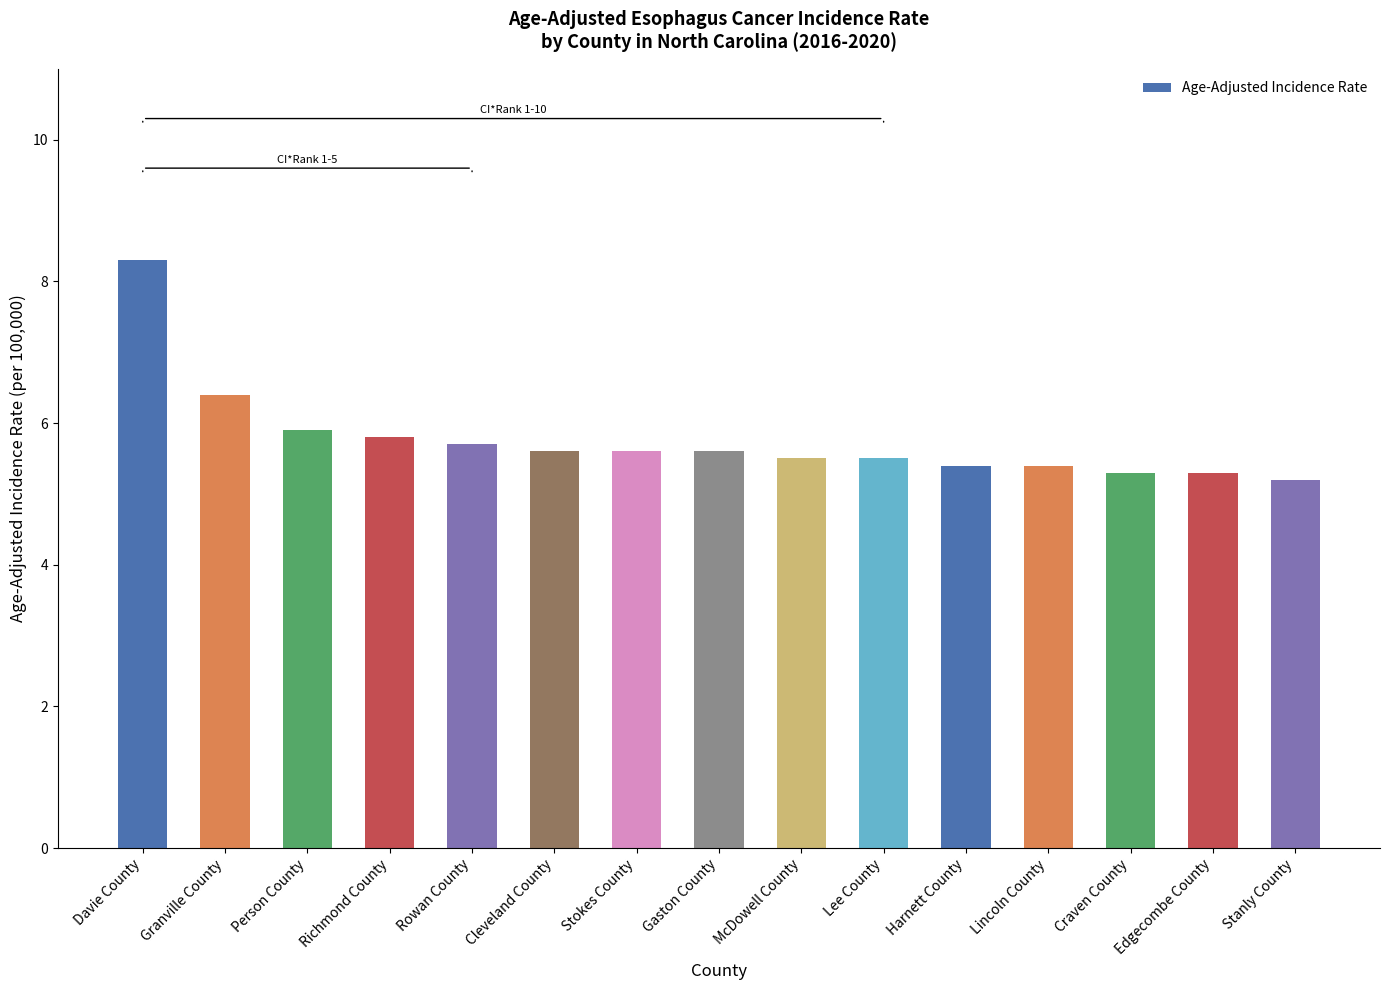

What is the change in value from Cleveland County to Lee County?

-0.1